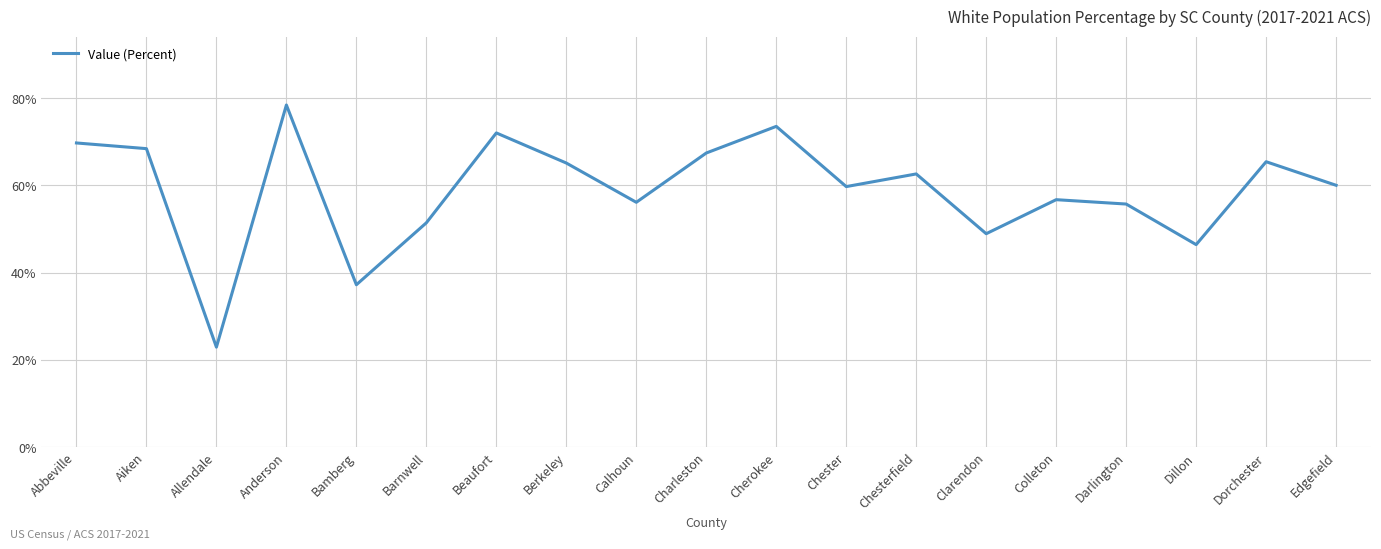

What position from the left is Anderson?

4